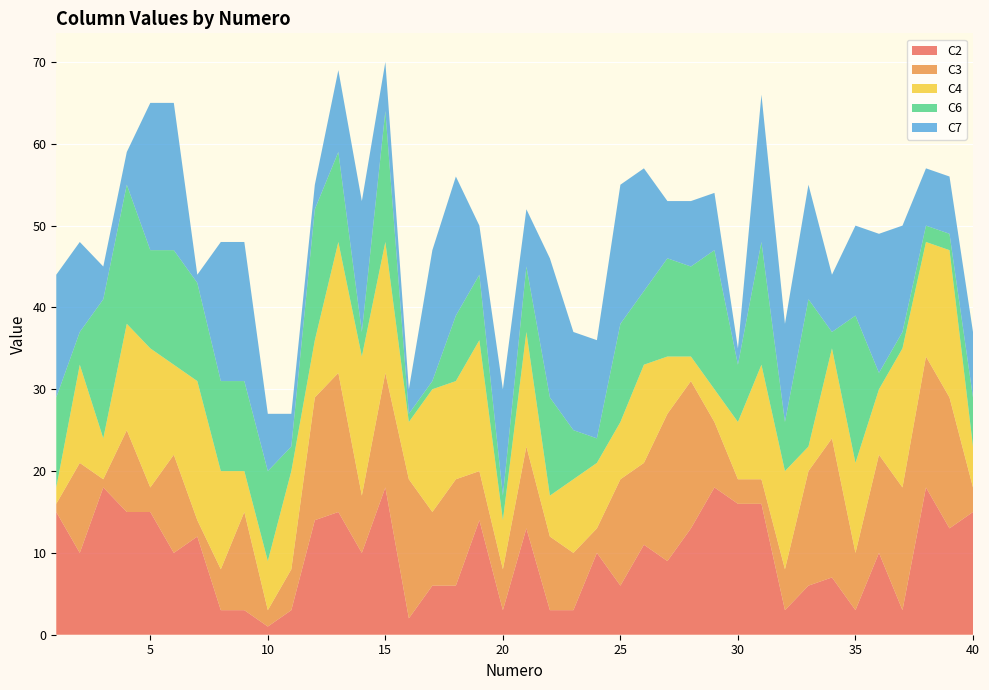

Reading left to right, transcribe all the data shown in this chart.

C2: 15	10	18	15	15	10	12	3	3	1	3	14	15	10	18	2	6	6	14	3	13	3	3	10	6	11	9	13	18	16	16	3	6	7	3	10	3	18	13	15
C3: 1	11	1	10	3	12	2	5	12	2	5	15	17	7	14	17	9	13	6	5	10	9	7	3	13	10	18	18	8	3	3	5	14	17	7	12	15	16	16	3
C4: 2	12	5	13	17	11	17	12	5	6	12	7	16	17	16	7	15	12	16	6	14	5	9	8	7	12	7	3	4	7	14	12	3	11	11	8	17	14	18	5
C6: 11	4	17	17	12	14	12	11	11	11	3	16	11	3	16	1	1	8	8	3	8	12	6	3	12	9	12	11	17	7	15	6	18	2	18	2	2	2	2	6
C7: 15	11	4	4	18	18	1	17	17	7	4	3	10	16	6	3	16	17	6	13	7	17	12	12	17	15	7	8	7	2	18	12	14	7	11	17	13	7	7	8